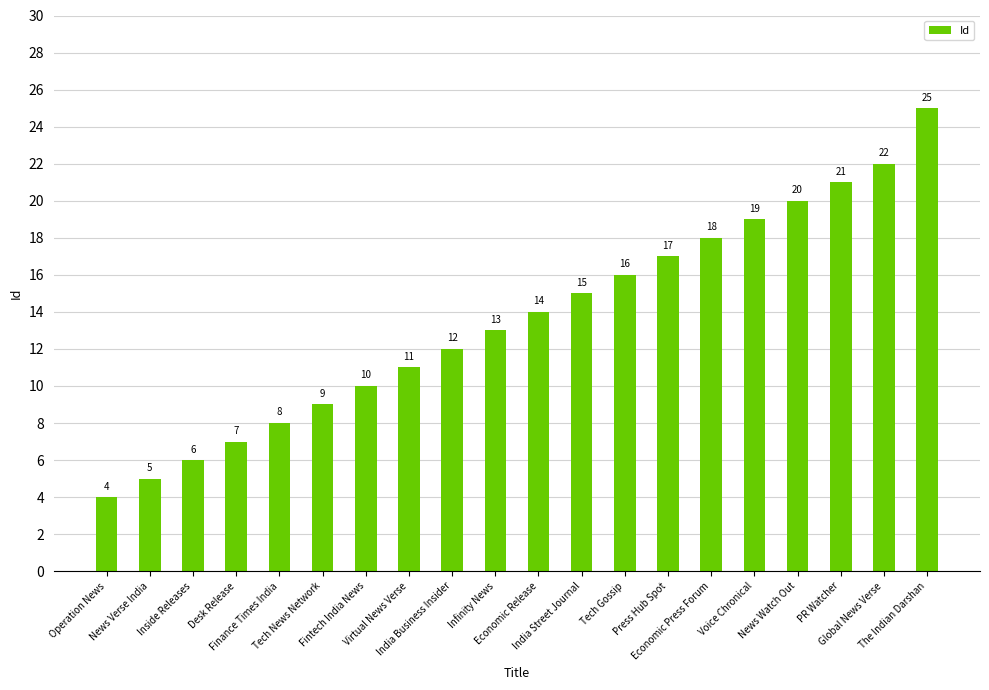

What is the smallest value displayed?

4